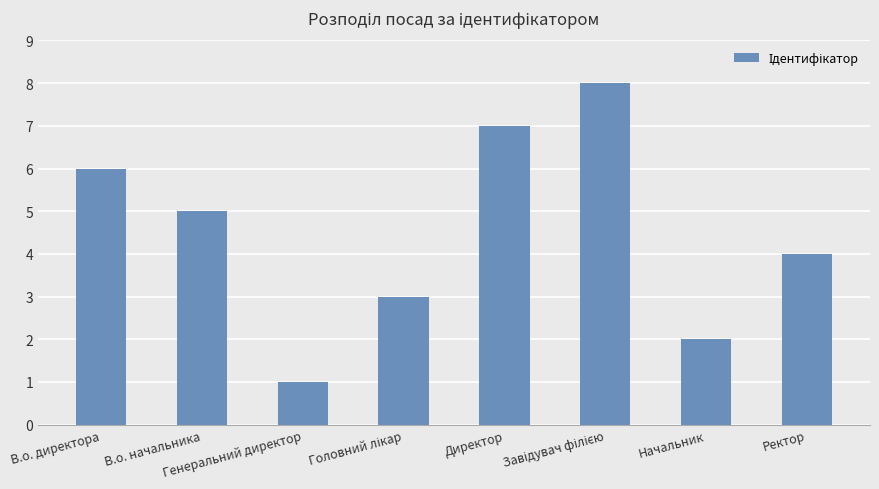

Are the bars grouped side by side (vs. stacked)?

No